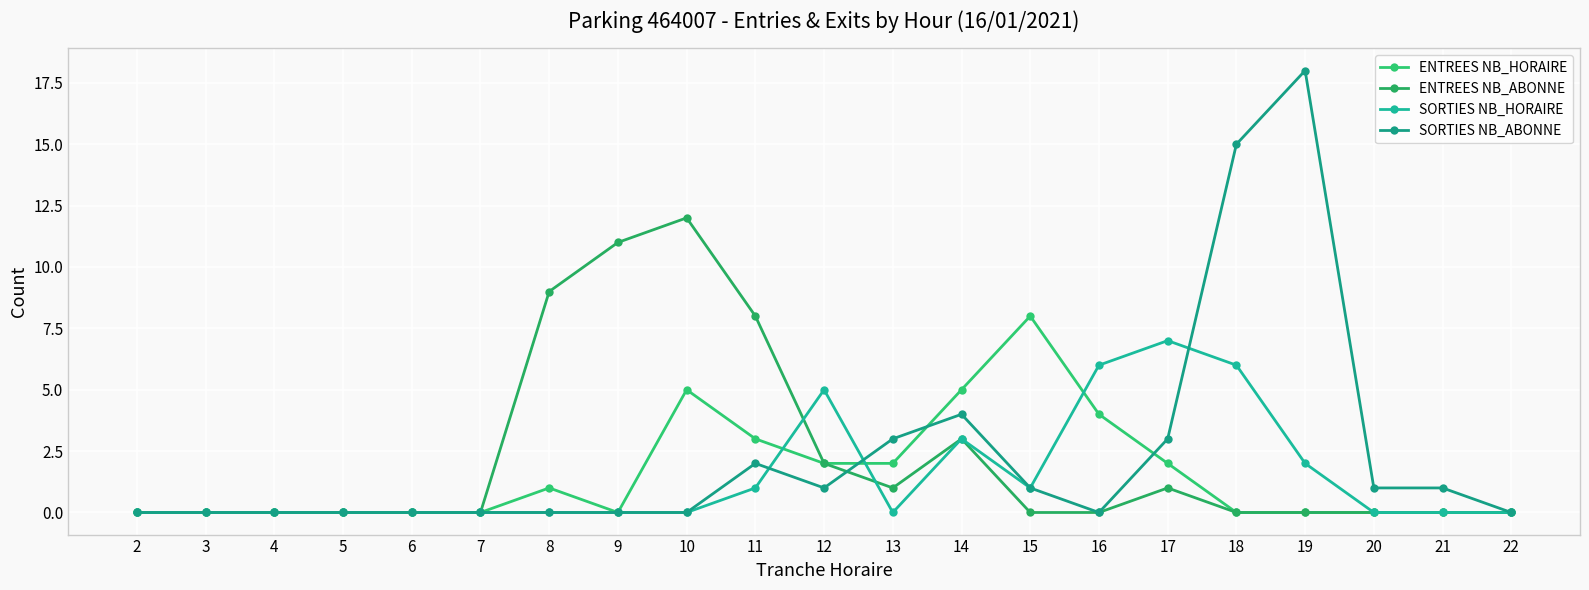

Rank the series at 16 from highest to lowest value.

SORTIES NB_HORAIRE, ENTREES NB_HORAIRE, ENTREES NB_ABONNE, SORTIES NB_ABONNE